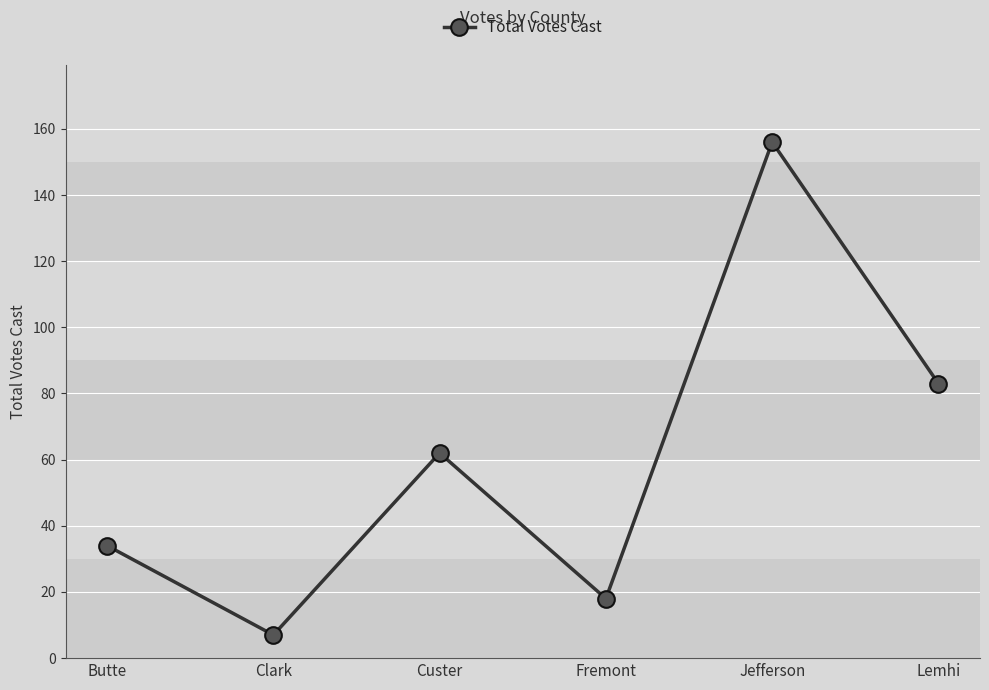

At which label is the value closest to 81?

Lemhi